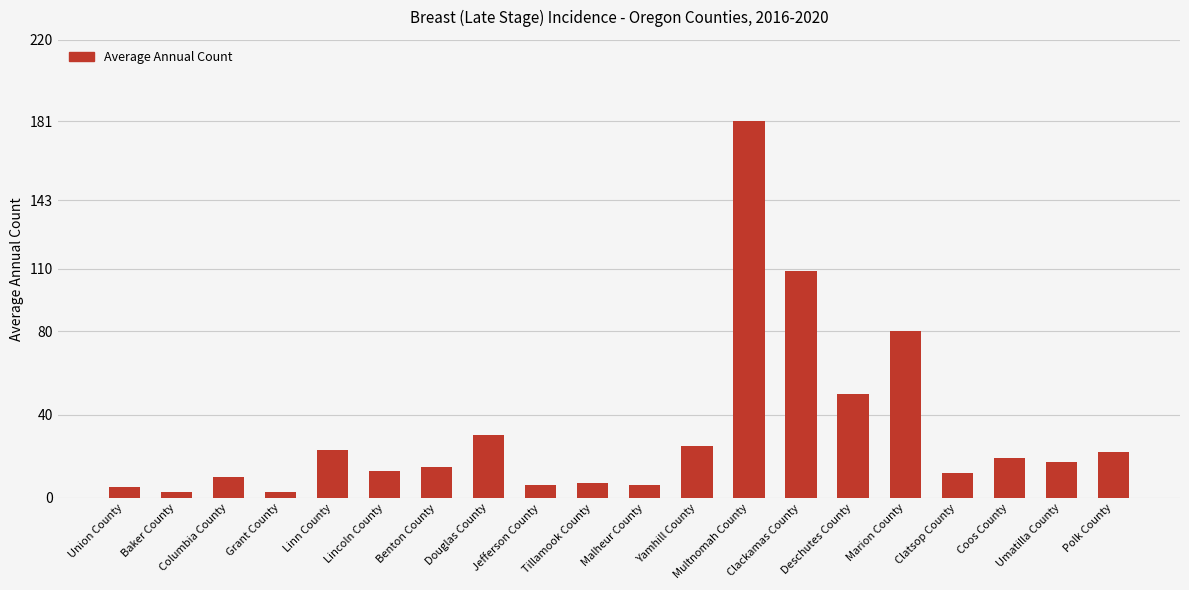

Between Polk County and Columbia County, which is larger?

Polk County